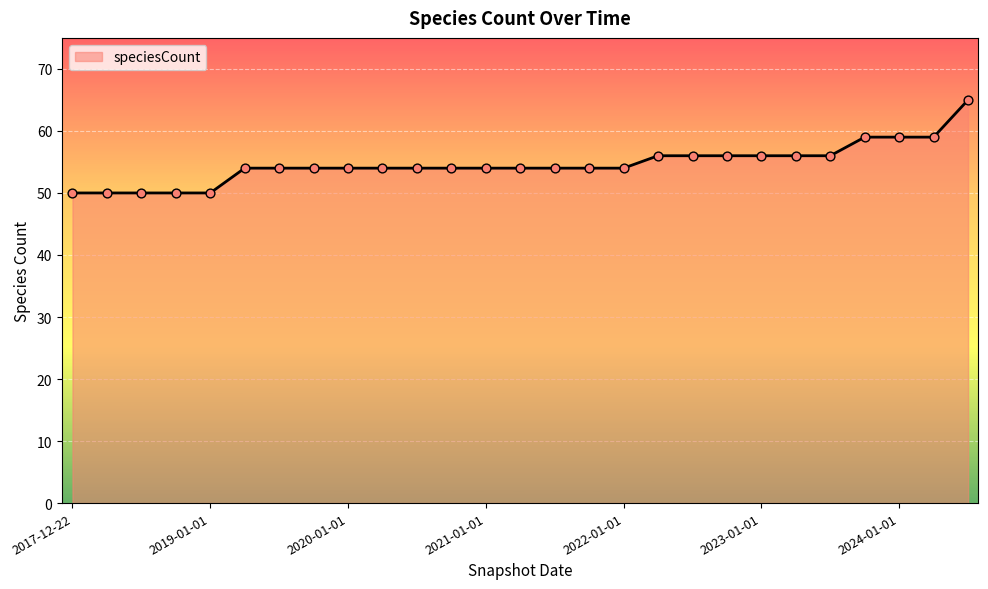

What is the difference between the maximum and minimum values?

15